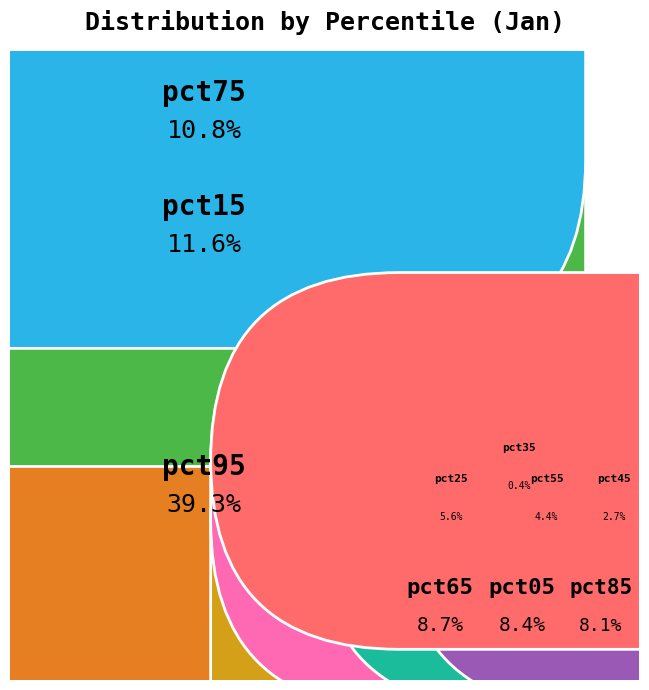

Count the number of slices in the pie.

10